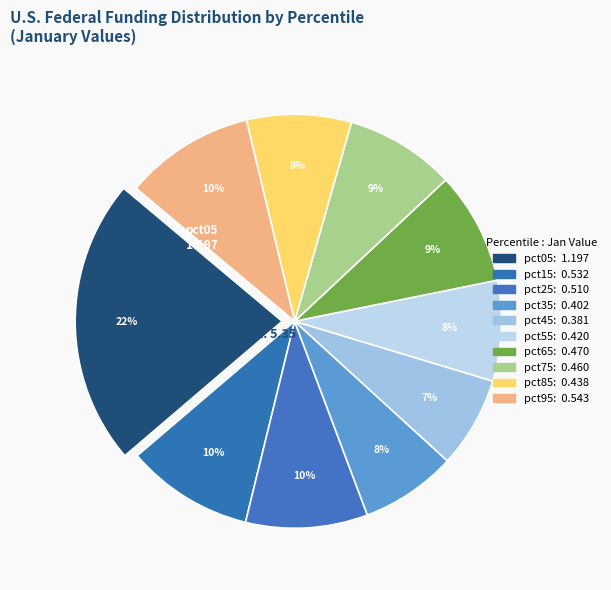

How many segments does this pie chart have?

10